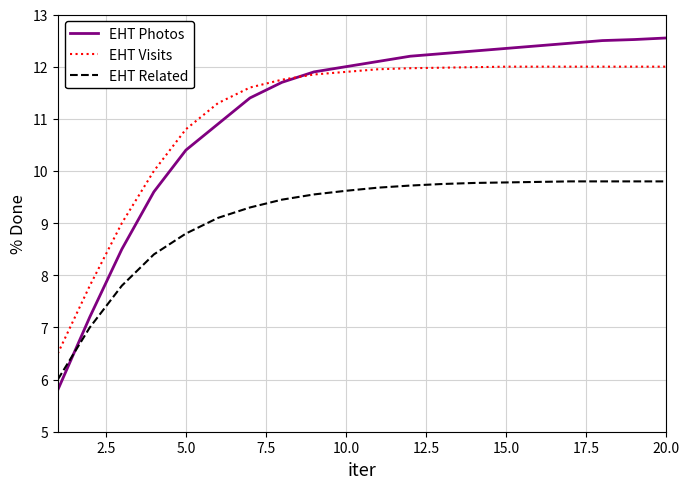

What is the average value of the EHT Photos series?

11.2